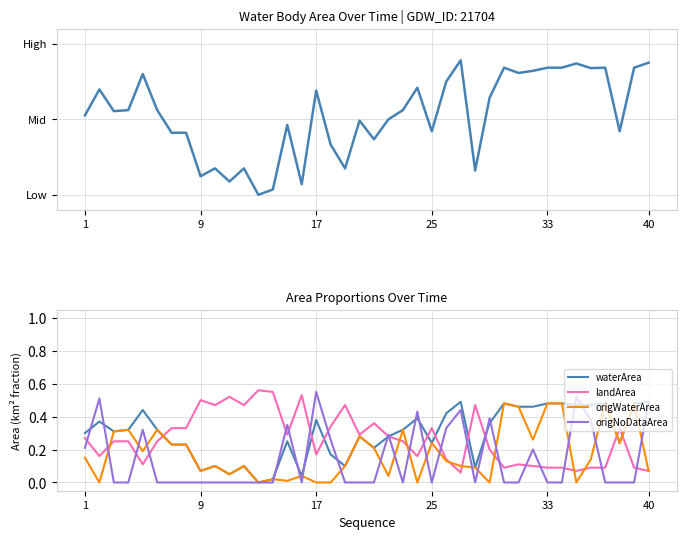

How many data points does each series have?

40